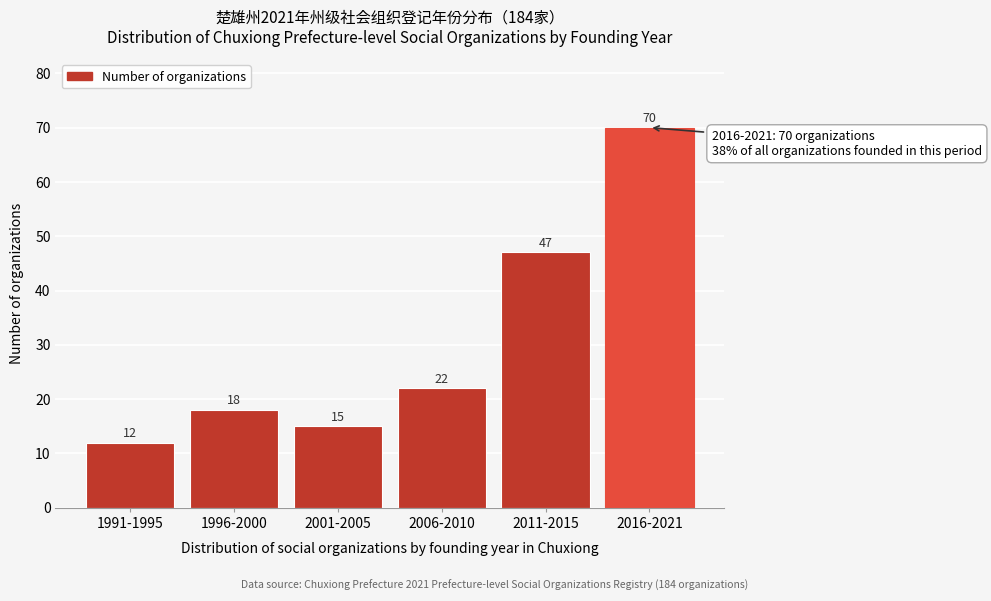

Reading right to left, transcribe all the data shown in this chart.

70	47	22	15	18	12